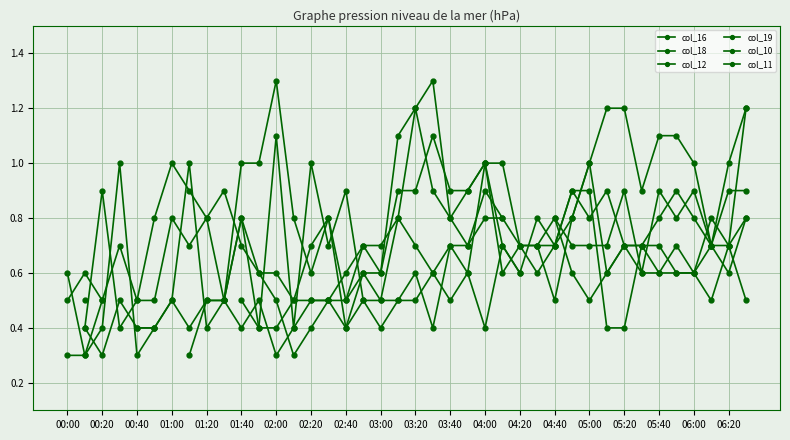

What is the minimum value for col_18?

0.3